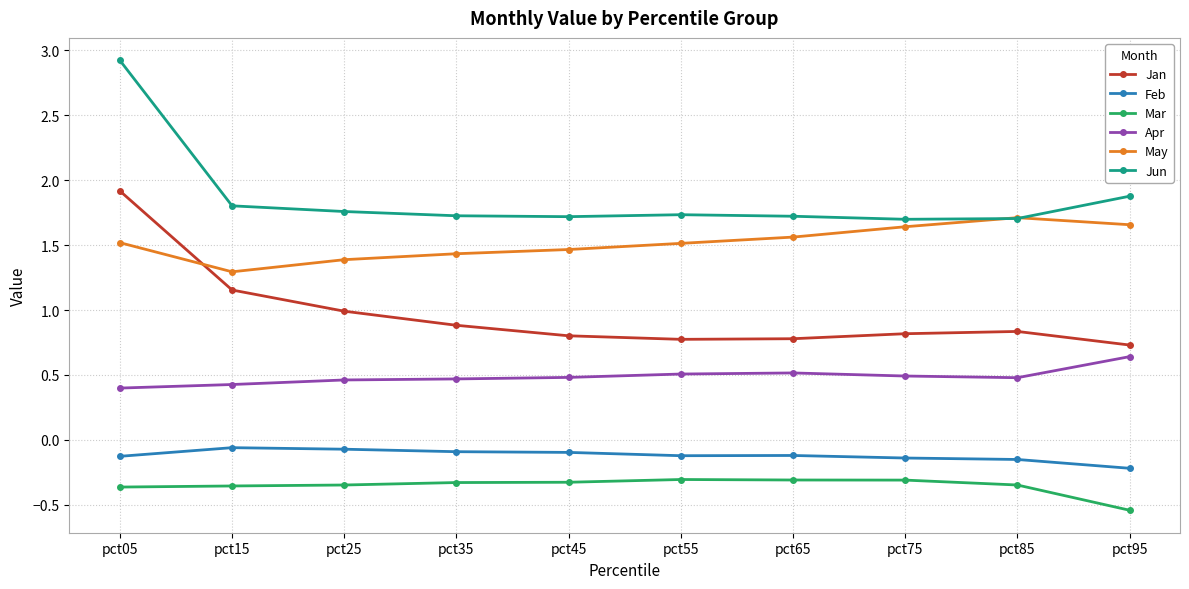

What are all the series names shown in the legend?

Jan, Feb, Mar, Apr, May, Jun